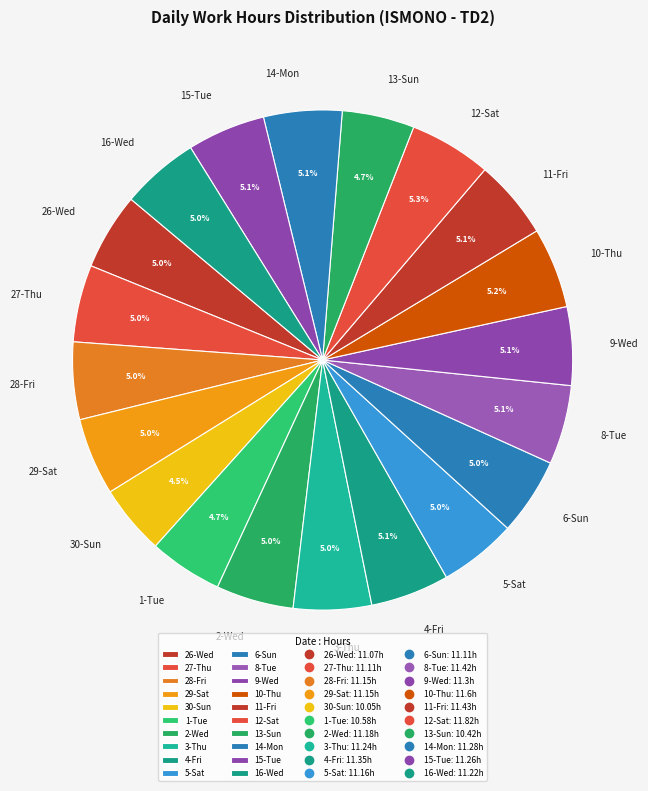

How many slices are in this pie chart?

20